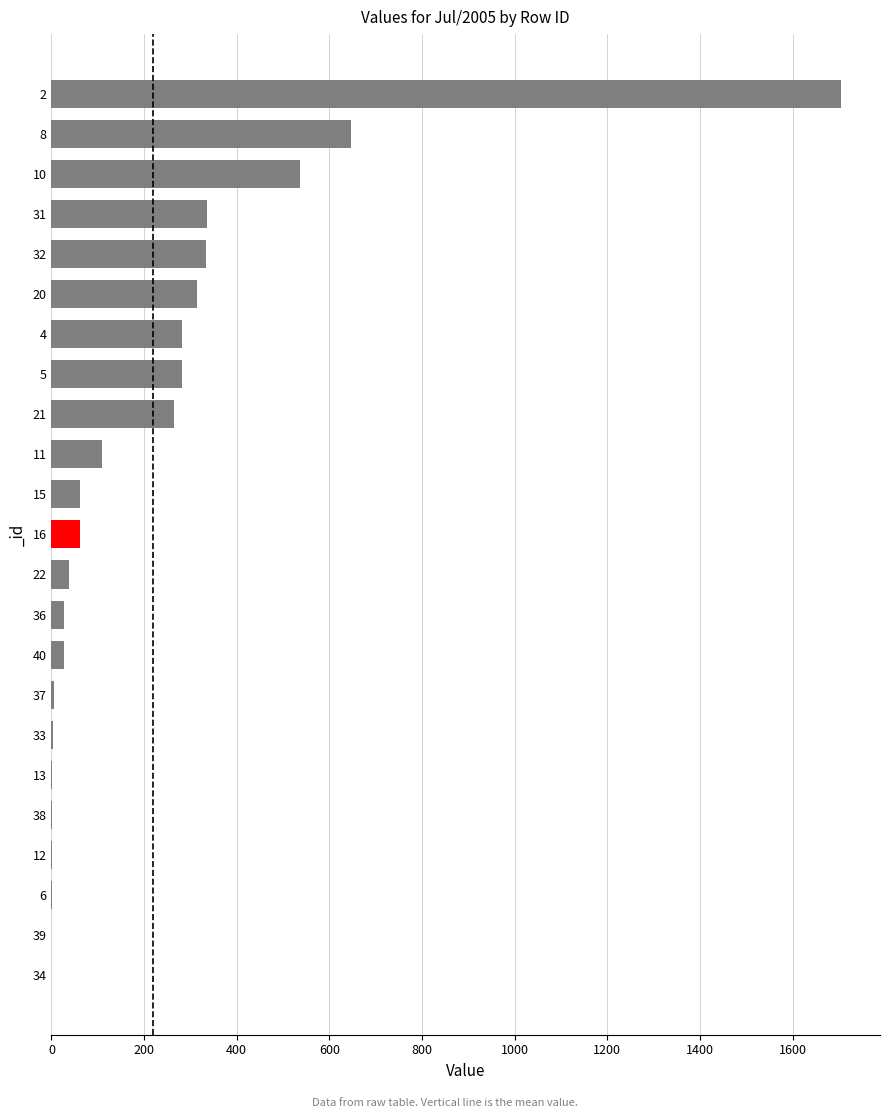

The value at 8 is 647.6. True or false?

True